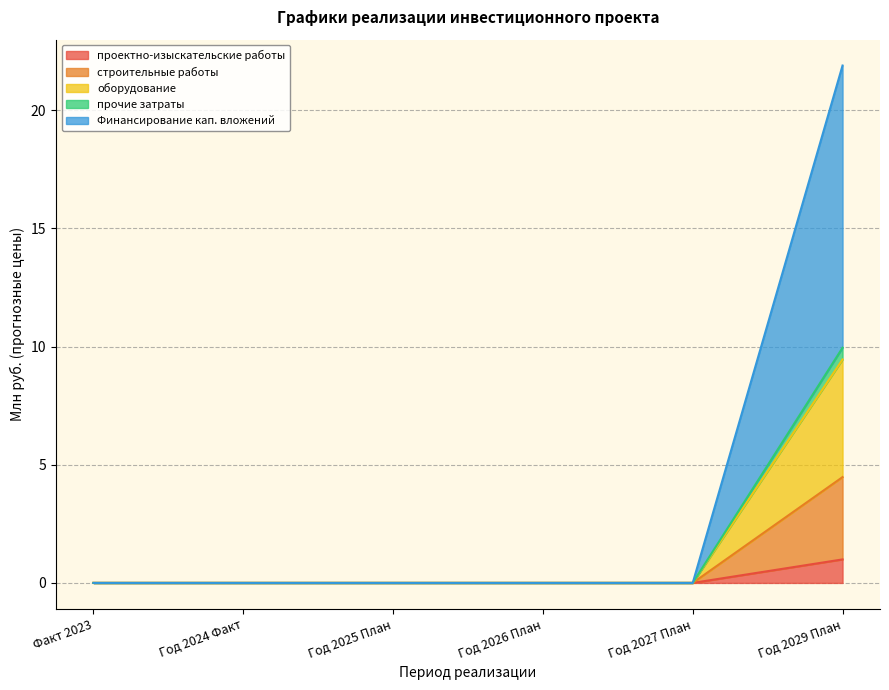

Which label corresponds to the smallest value in the chart?

Факт 2023